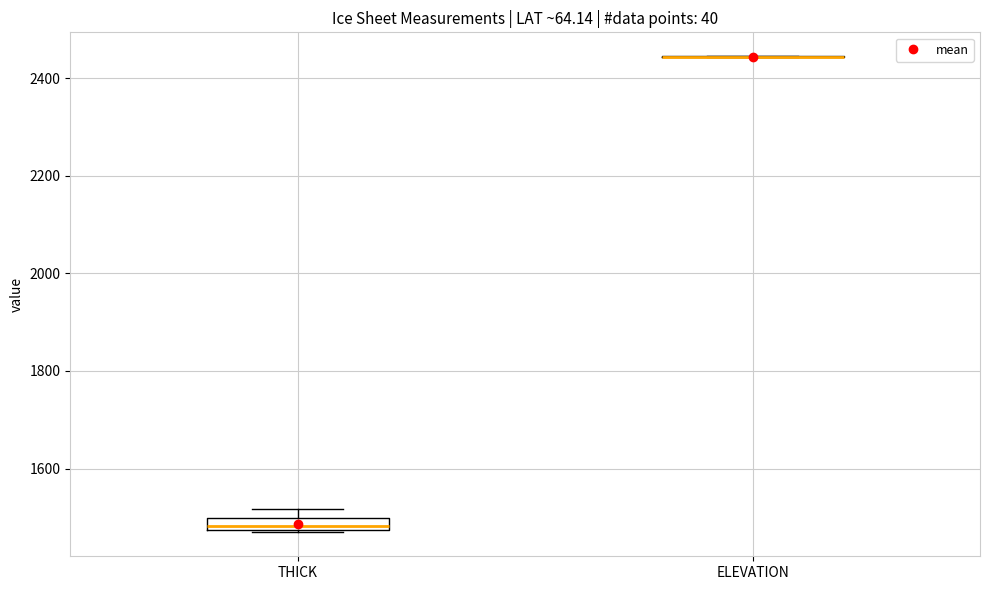

Which box is the tallest, from its lower edge to its upper edge?

THICK